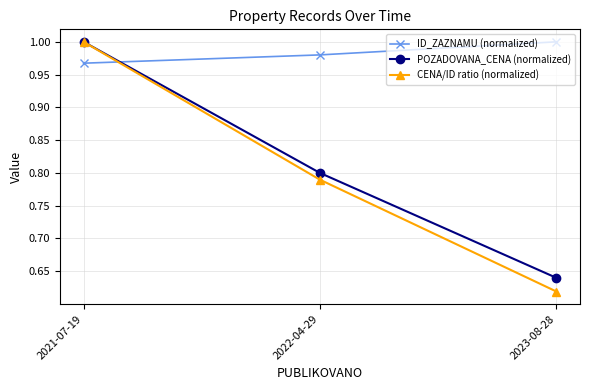

At which category is the sum across all series the highest?

2021-07-19